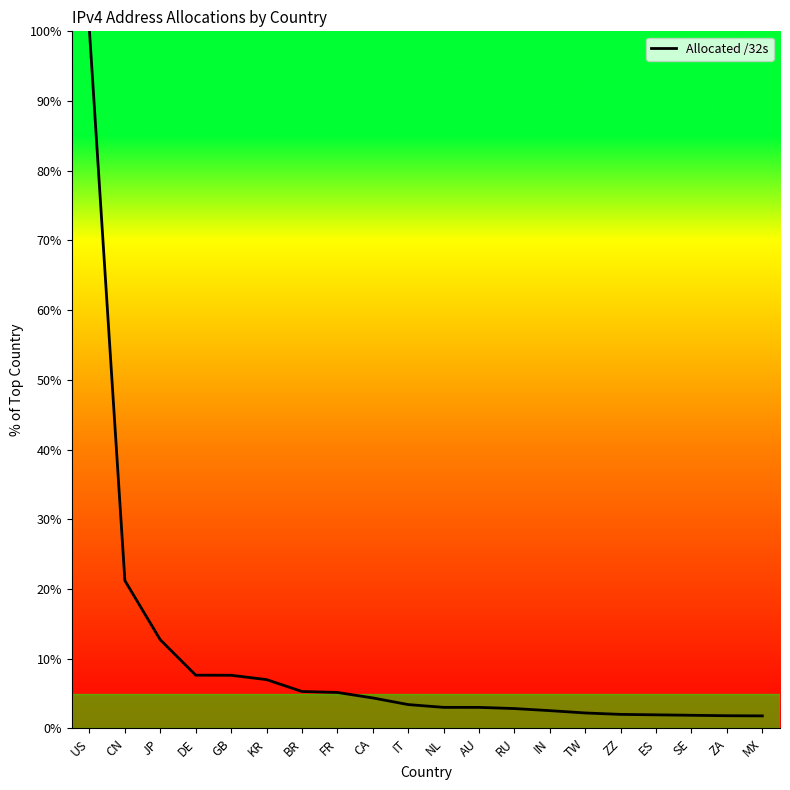

What is the difference between the values at CA and CN?

16.8